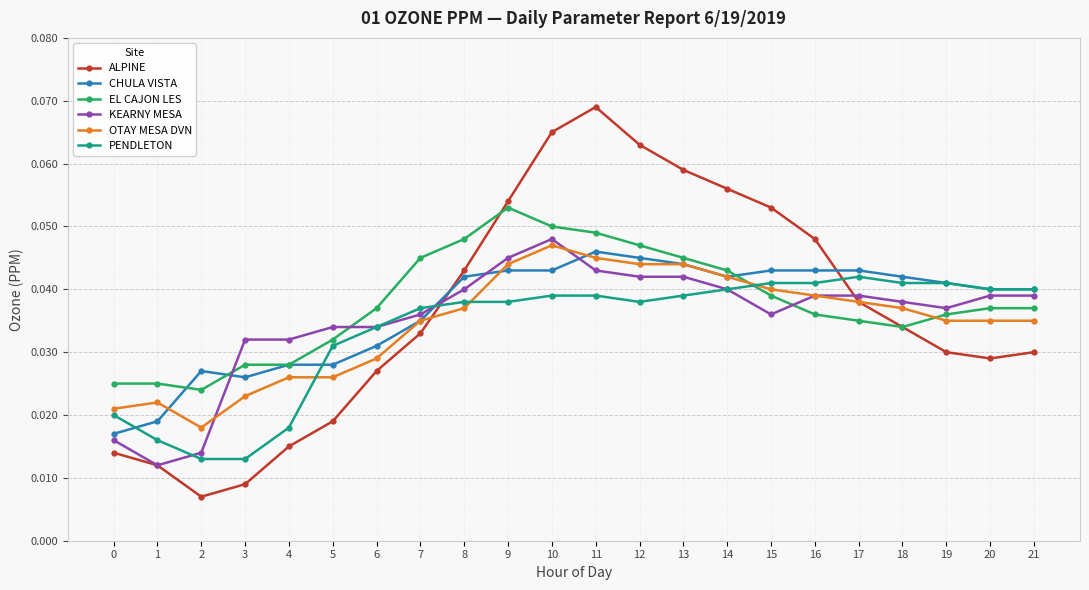

Does the chart display data point markers on the line(s)?

Yes